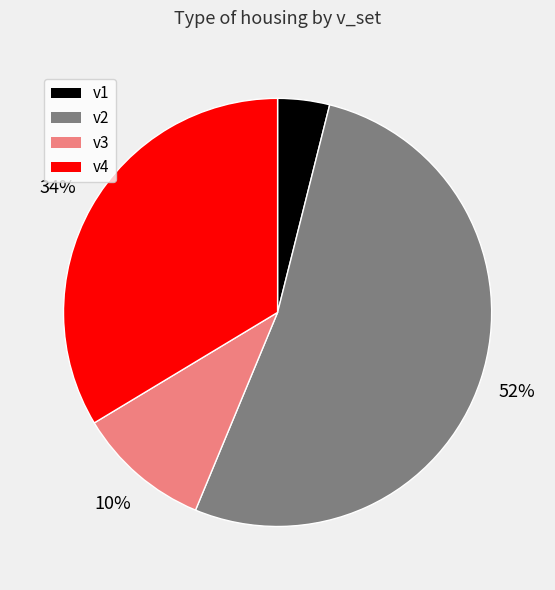

How many slices are in this pie chart?

4